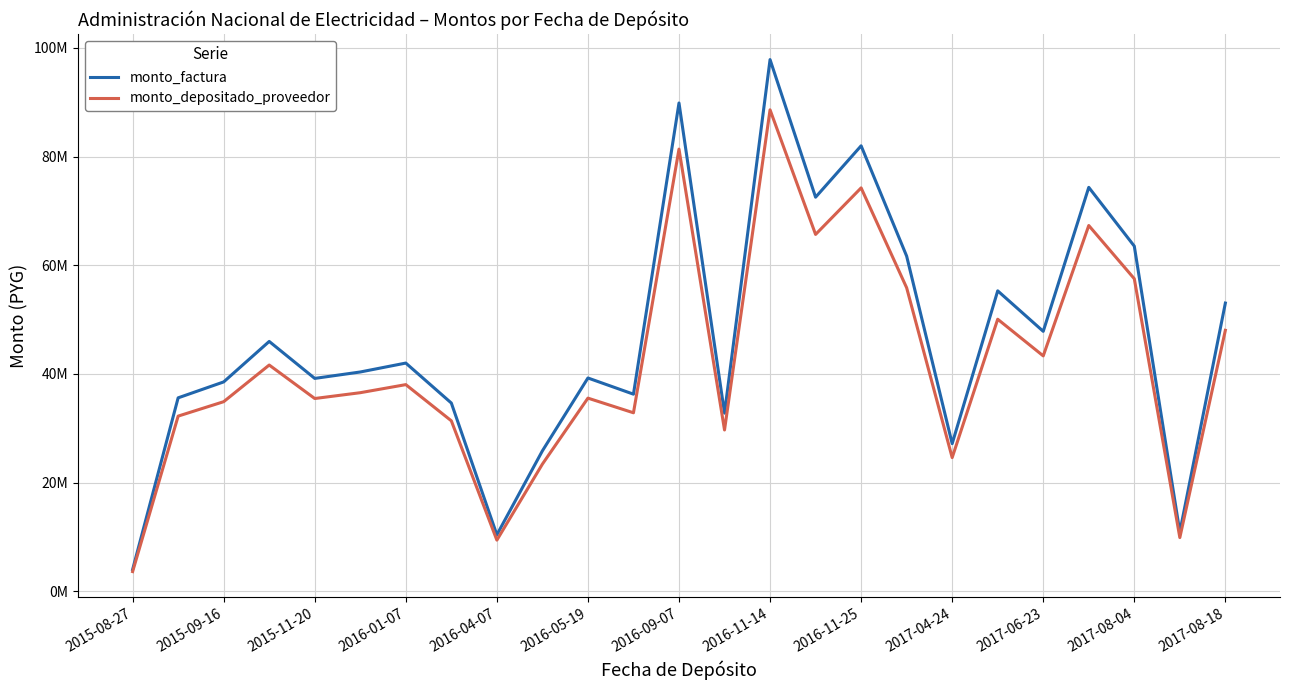

Does the chart have visible grid lines?

Yes